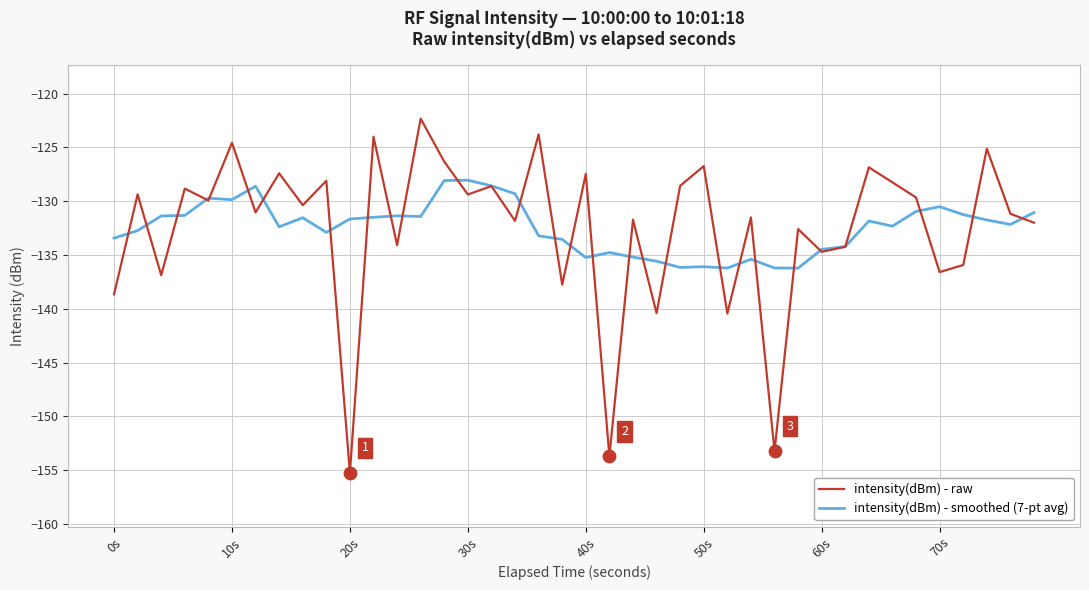

Which series has the largest range (max minus min)?

intensity(dBm) - raw